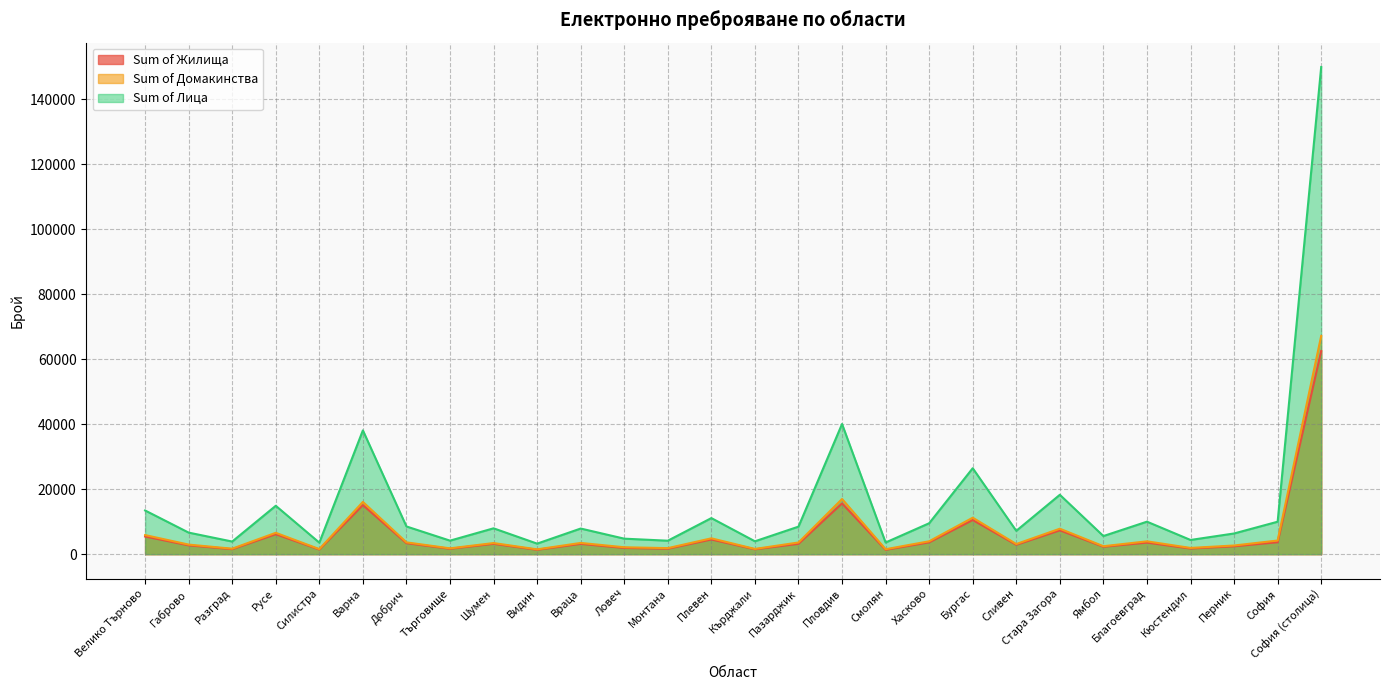

How many lines are shown in the chart?

3